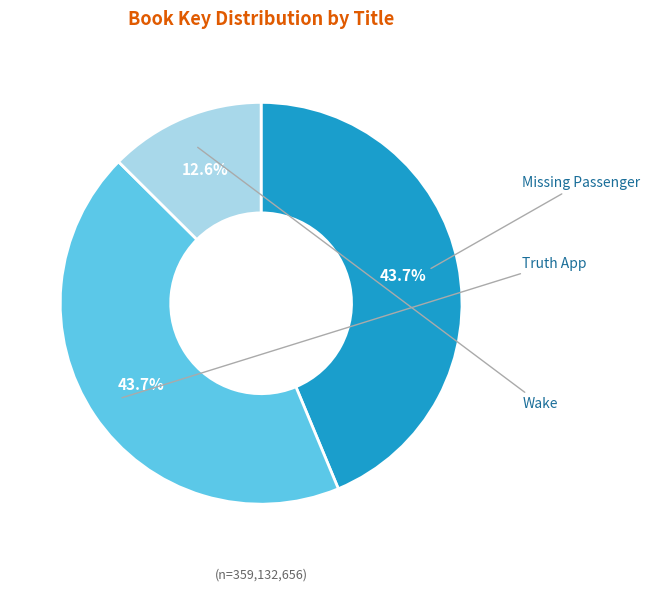

What is the total percentage of Wake and Truth App?

56.3%